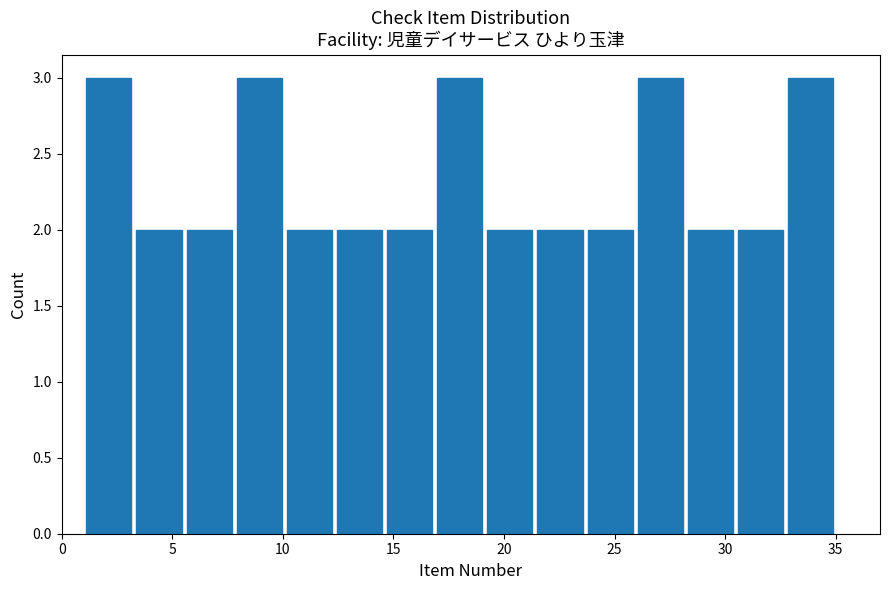

Reading left to right, transcribe this chart: for each bar, give the range it covers on the x-axis and its height. Neither the bar edges nor the heights are printed on the chart, so give them approximately, as read against the axes.

1.0 to 3.5: 3
3.5 to 5.5: 2
5.5 to 8.0: 2
8.0 to 10.0: 3
10.0 to 12.5: 2
12.5 to 14.5: 2
14.5 to 17.0: 2
17.0 to 19.0: 3
19.0 to 21.5: 2
21.5 to 23.5: 2
23.5 to 26.0: 2
26.0 to 28.0: 3
28.0 to 30.5: 2
30.5 to 32.5: 2
32.5 to 35.0: 3